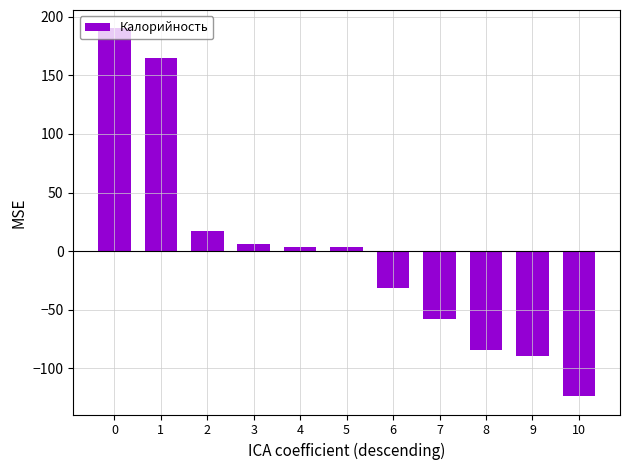

The value at 1 is 259.0. True or false?

False